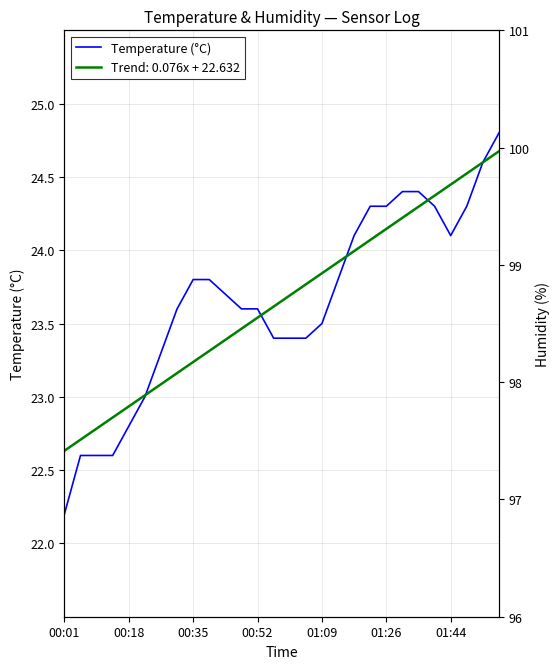

Which series has the largest range (max minus min)?

Temperature (°C)